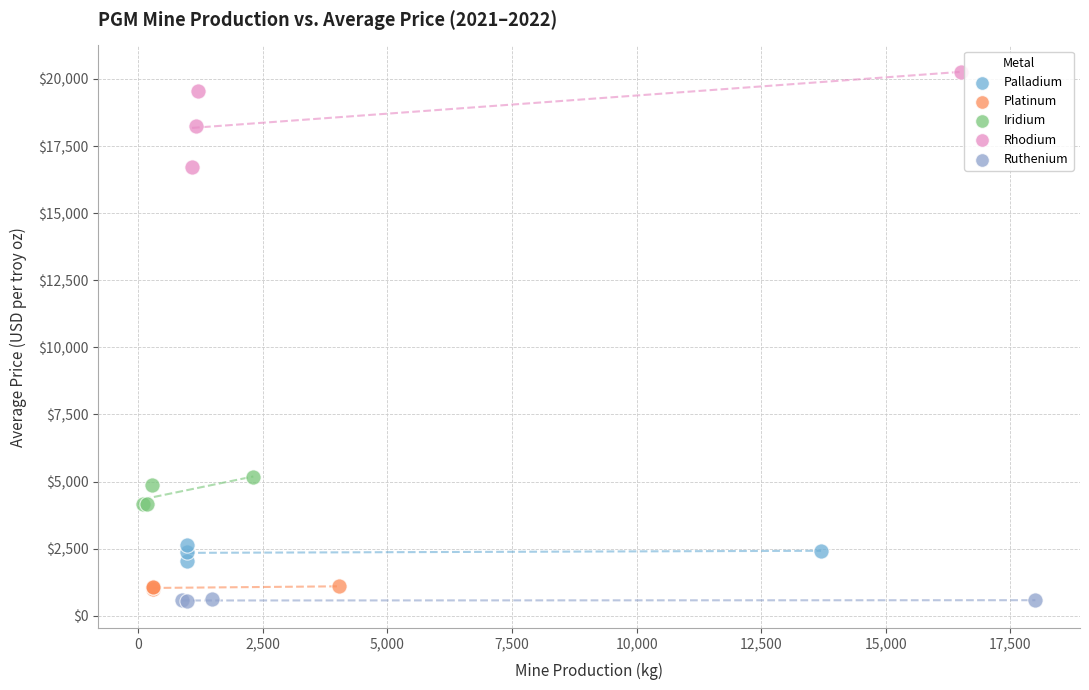

What are all the series names shown in the legend?

Palladium, Platinum, Iridium, Rhodium, Ruthenium